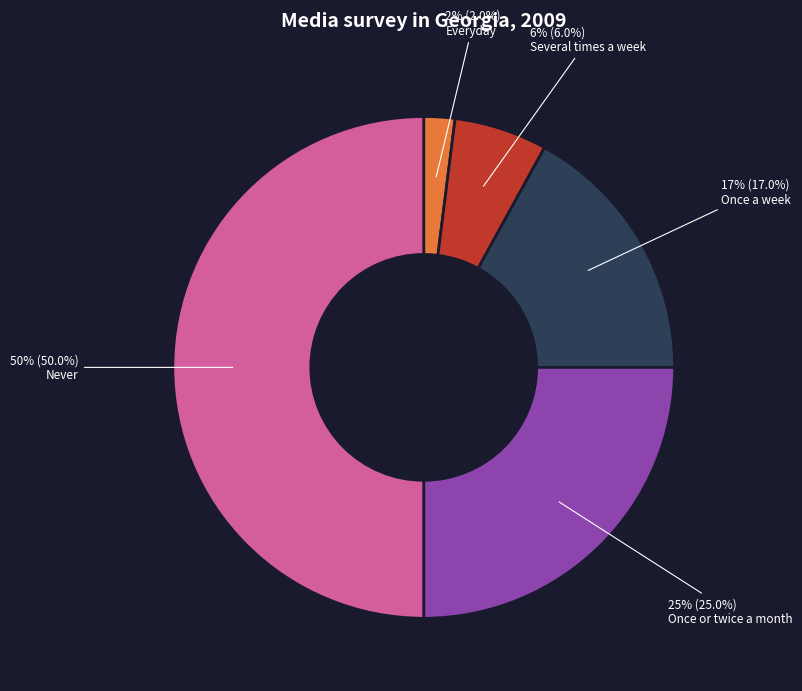

Combined, do Everyday and Never account for over 50%?

Yes